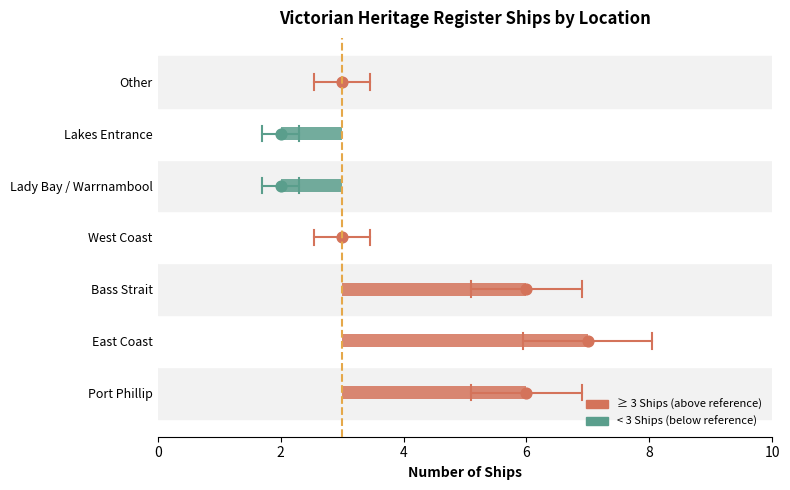

What is the ratio of the value at Lady Bay / Warrnambool to the value at Other?

0.7